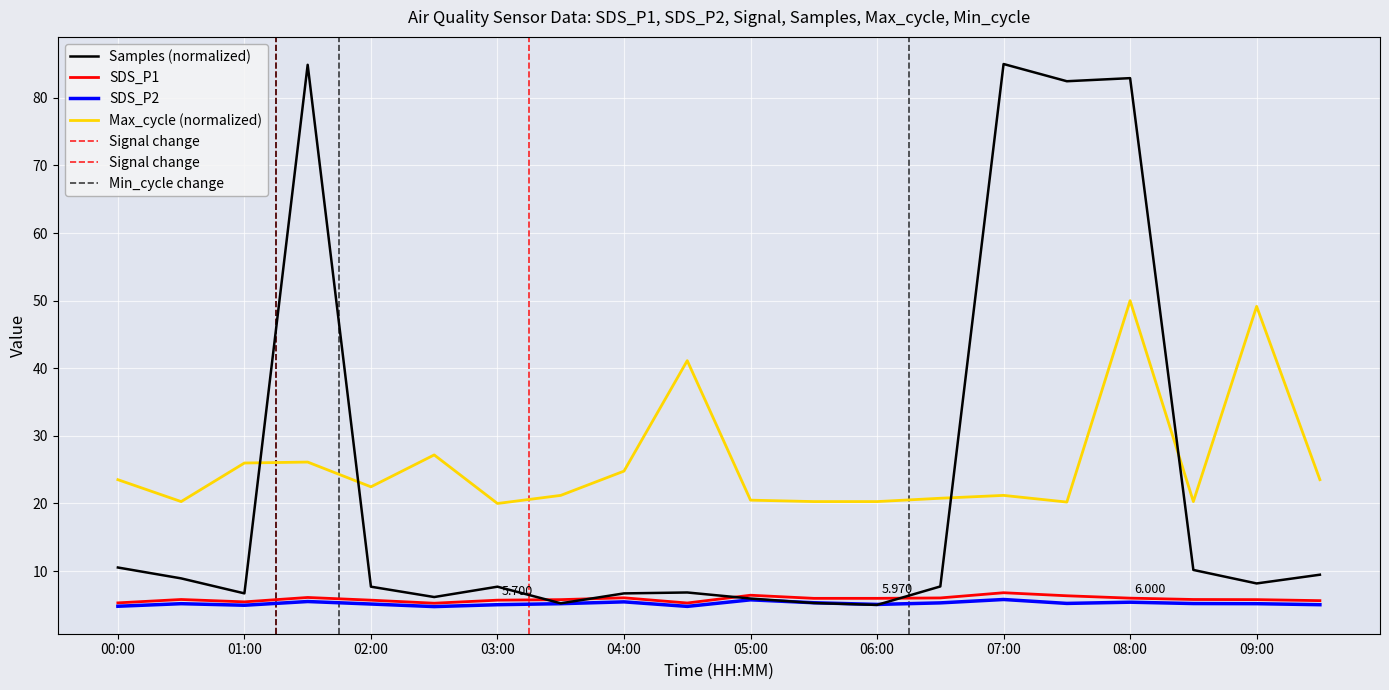

At how many categories does at least one series exceed 84?

2